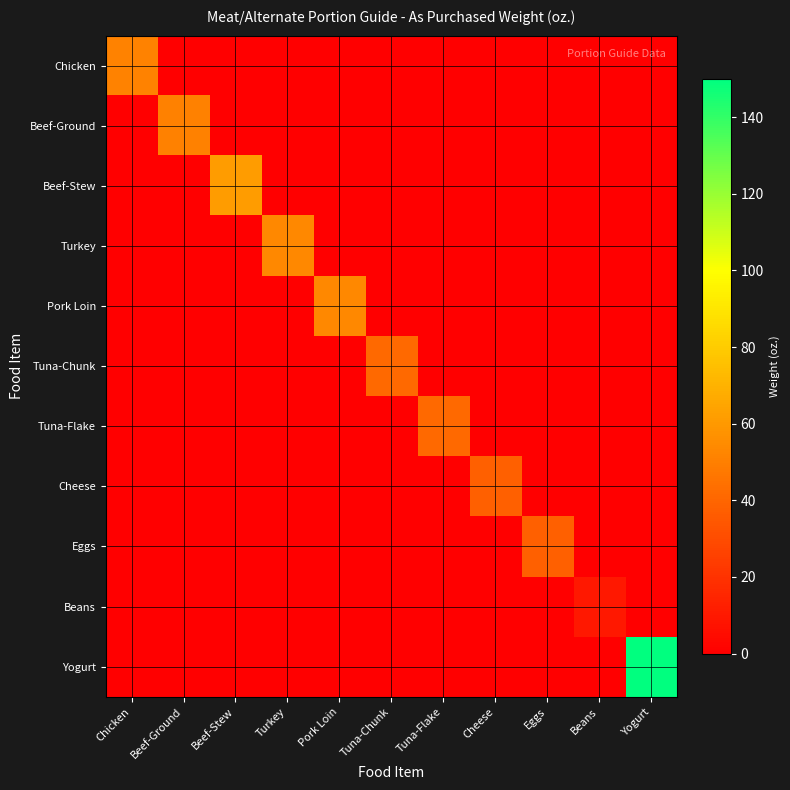

Which series has the largest total across all categories?

Yogurt